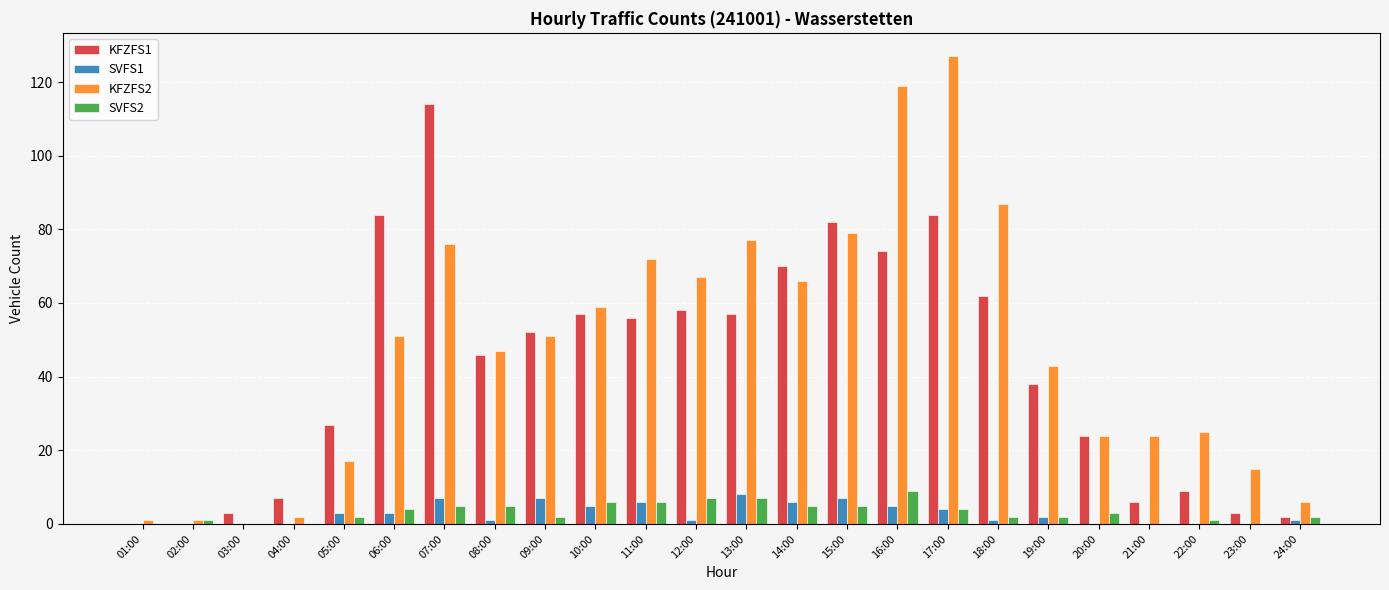

Reading right to left, what are all the values shown in this chart?

KFZFS1: 24:00=2	23:00=3	22:00=9	21:00=6	20:00=24	19:00=38	18:00=62	17:00=84	16:00=74	15:00=82	14:00=70	13:00=57	12:00=58	11:00=56	10:00=57	09:00=52	08:00=46	07:00=114	06:00=84	05:00=27	04:00=7	03:00=3	02:00=0	01:00=0
SVFS1: 24:00=1	23:00=0	22:00=0	21:00=0	20:00=0	19:00=2	18:00=1	17:00=4	16:00=5	15:00=7	14:00=6	13:00=8	12:00=1	11:00=6	10:00=5	09:00=7	08:00=1	07:00=7	06:00=3	05:00=3	04:00=0	03:00=0	02:00=0	01:00=0
KFZFS2: 24:00=6	23:00=15	22:00=25	21:00=24	20:00=24	19:00=43	18:00=87	17:00=127	16:00=119	15:00=79	14:00=66	13:00=77	12:00=67	11:00=72	10:00=59	09:00=51	08:00=47	07:00=76	06:00=51	05:00=17	04:00=2	03:00=0	02:00=1	01:00=1
SVFS2: 24:00=2	23:00=0	22:00=1	21:00=0	20:00=3	19:00=2	18:00=2	17:00=4	16:00=9	15:00=5	14:00=5	13:00=7	12:00=7	11:00=6	10:00=6	09:00=2	08:00=5	07:00=5	06:00=4	05:00=2	04:00=0	03:00=0	02:00=1	01:00=0